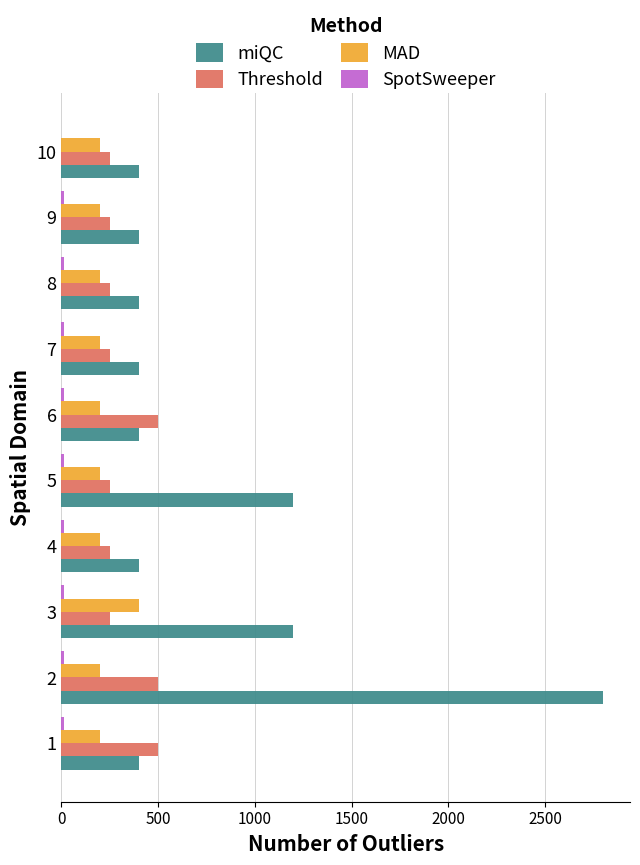

Which series has the widest spread of values?

miQC